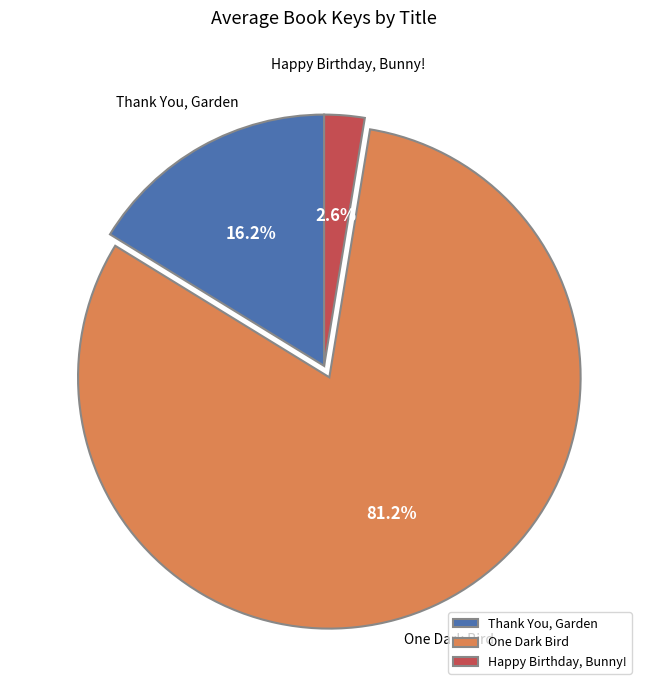

To the nearest percent, what is the average slice percentage?

33%